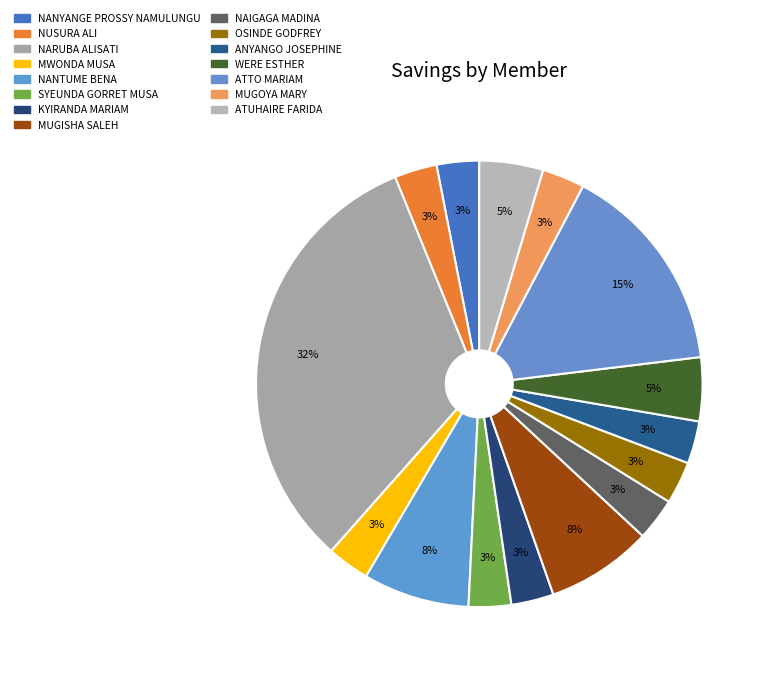

How many segments does this pie chart have?

15